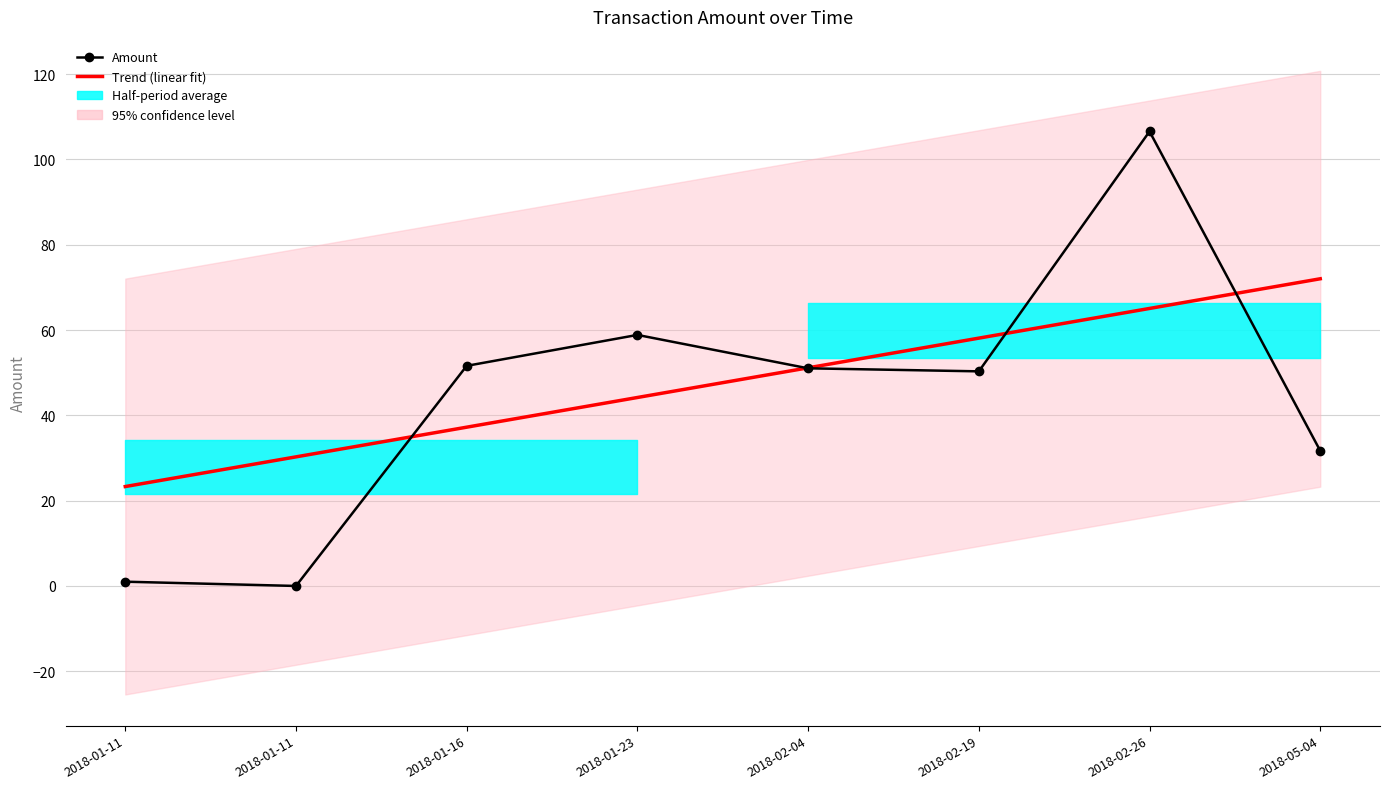

Reading left to right, extract all data points from this chart.

Trend (linear fit): 2018-01-11=23.3	2018-01-11=30.3	2018-01-16=37.2	2018-01-23=44.2	2018-02-04=51.1	2018-02-19=58.1	2018-02-26=65.1	2018-05-04=72.0
Amount: 2018-01-11=1.0	2018-01-11=0.0	2018-01-16=51.6	2018-01-23=58.8	2018-02-04=51.0	2018-02-19=50.3	2018-02-26=106.5	2018-05-04=31.7